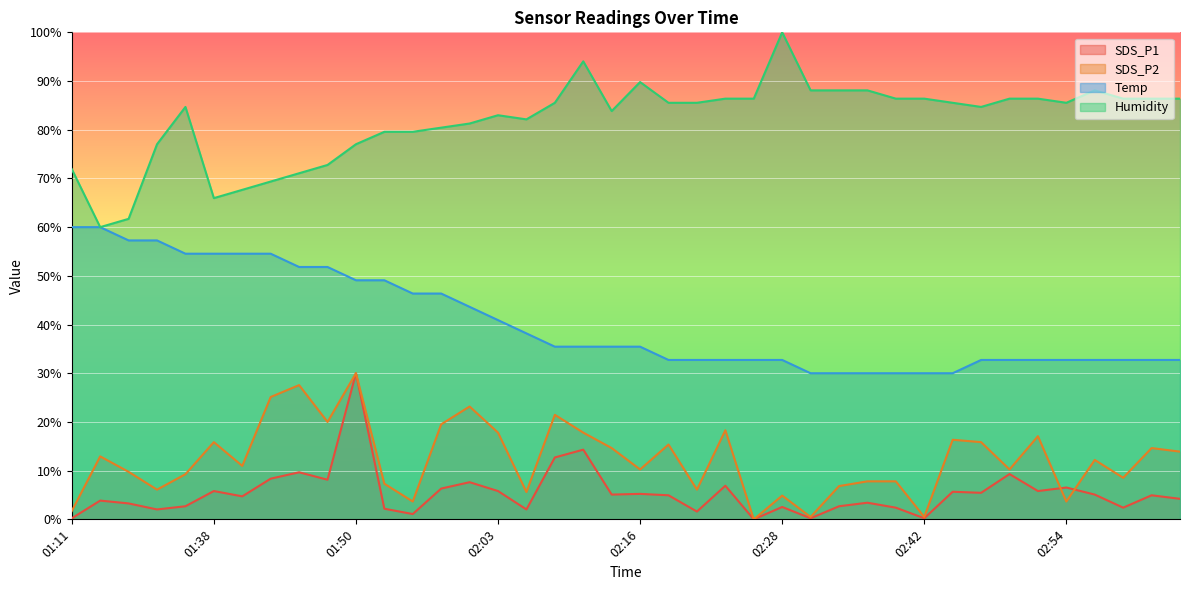

What is the label of the 28th point from the left?

02:34